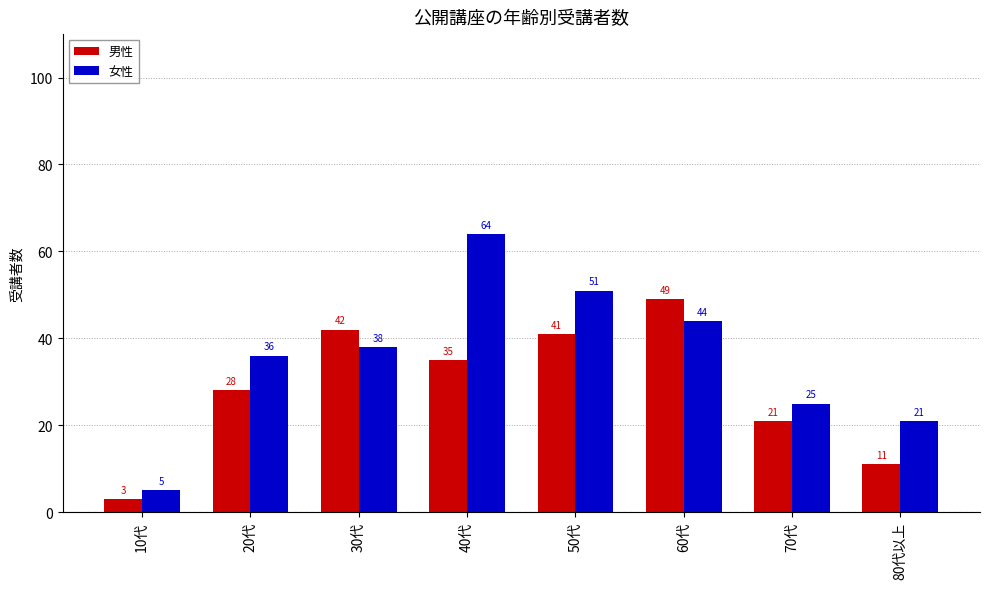

Reading left to right, extract all data points from this chart.

男性: 10代=3	20代=28	30代=42	40代=35	50代=41	60代=49	70代=21	80代以上=11
女性: 10代=5	20代=36	30代=38	40代=64	50代=51	60代=44	70代=25	80代以上=21